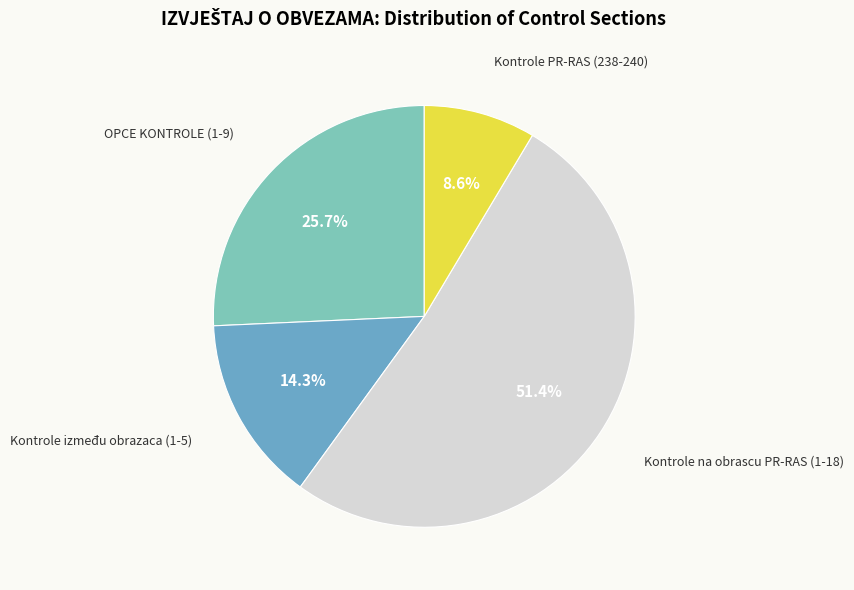

Does any single category account for the majority?

Yes